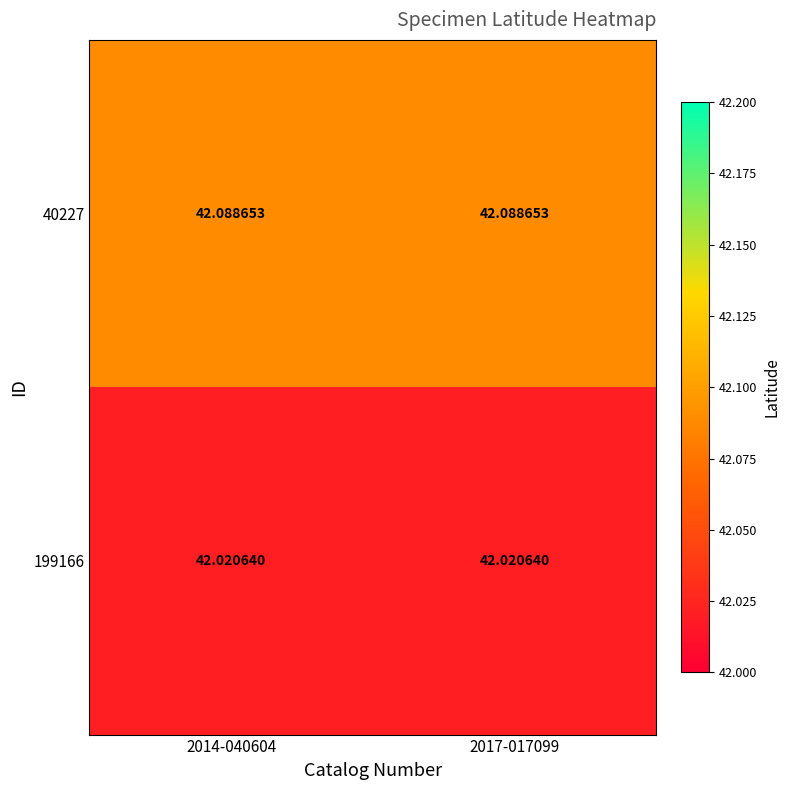

Is the value of 199166 at 2017-017099 greater than the value of 40227 at 2014-040604?

No